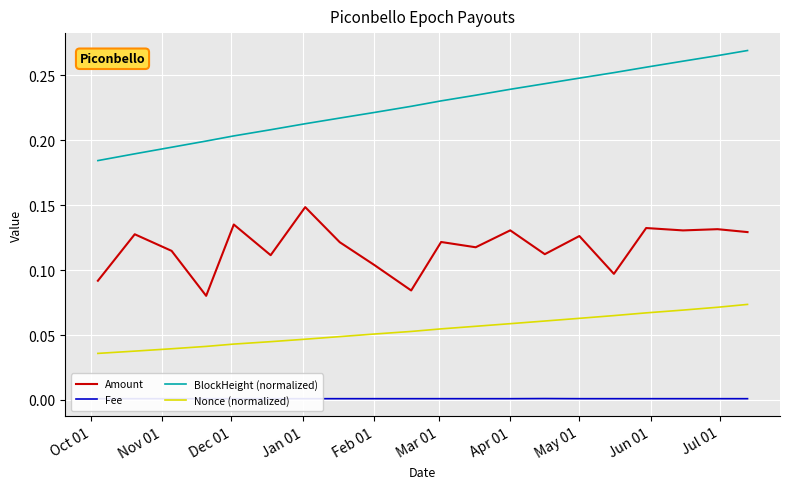

True or false: BlockHeight (normalized) and Amount intersect in this chart.

False